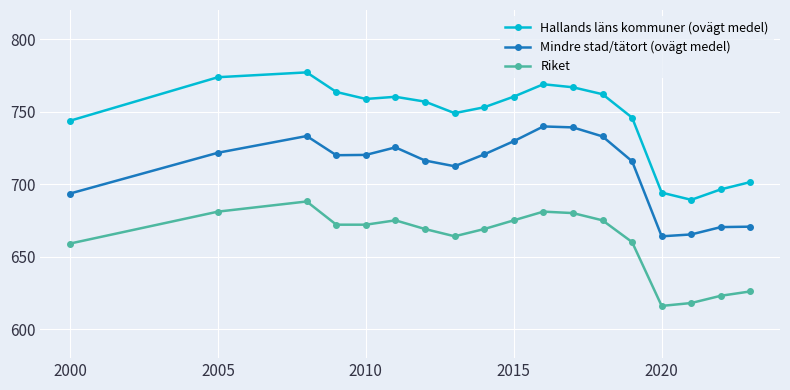

Which series has the widest spread of values?

Hallands läns kommuner (ovägt medel)